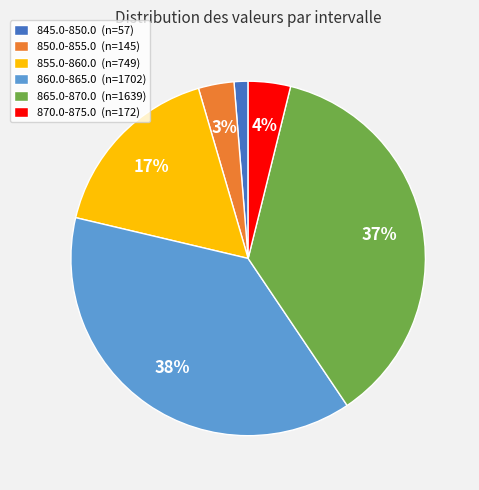

Does any single category account for the majority?

No